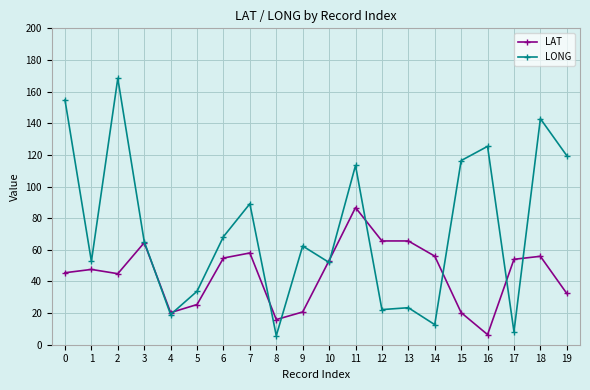

What is the value of the LONG point at the 9th from the left?

5.7